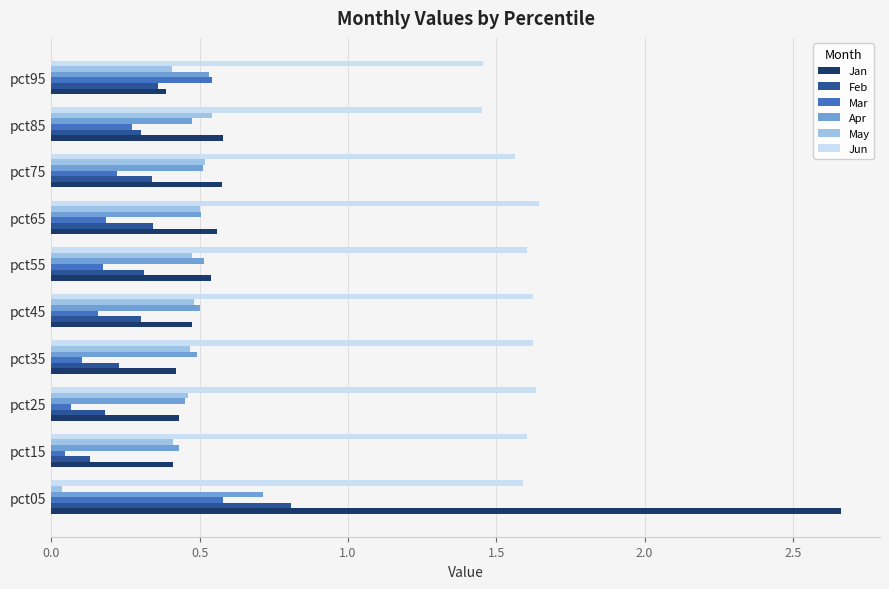

True or false: Feb has a value of 0.5 at pct85.

False